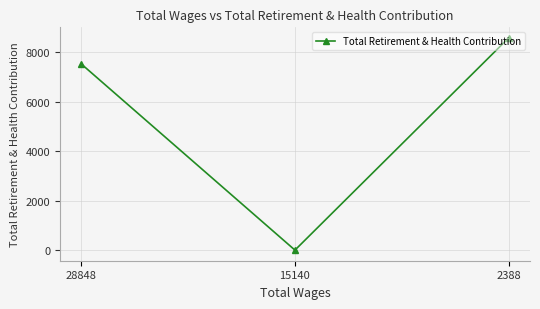

The chart shows a value of 8580 at 2388. True or false?

True